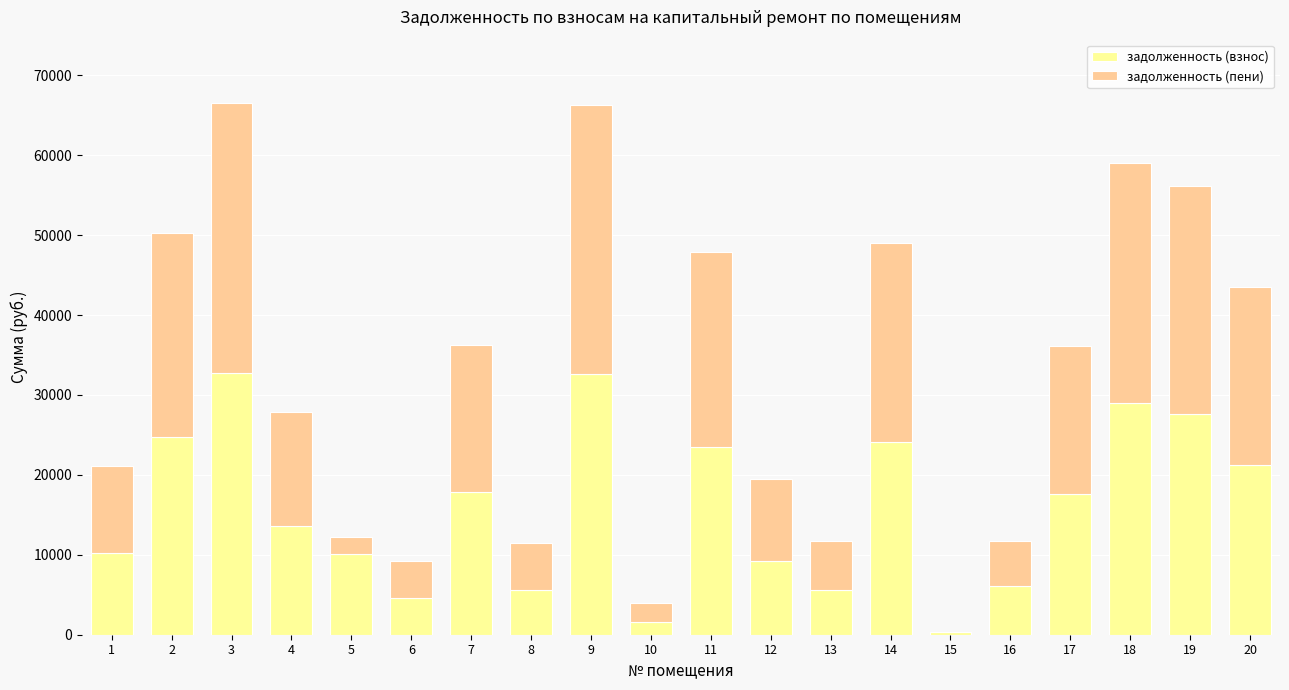

What is the total value across all series at 19?

56148.0